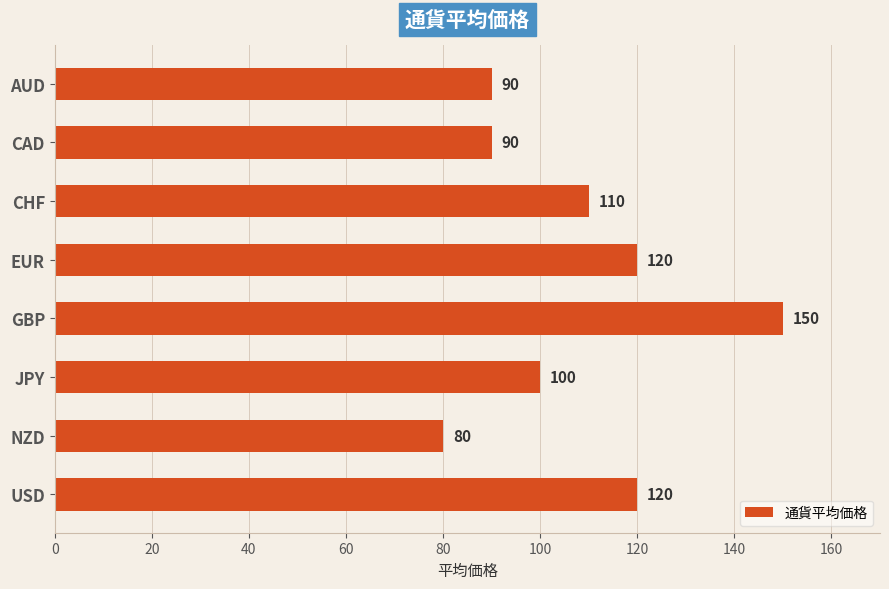

Reading top to bottom, transcribe all the data shown in this chart.

90	90	110	120	150	100	80	120